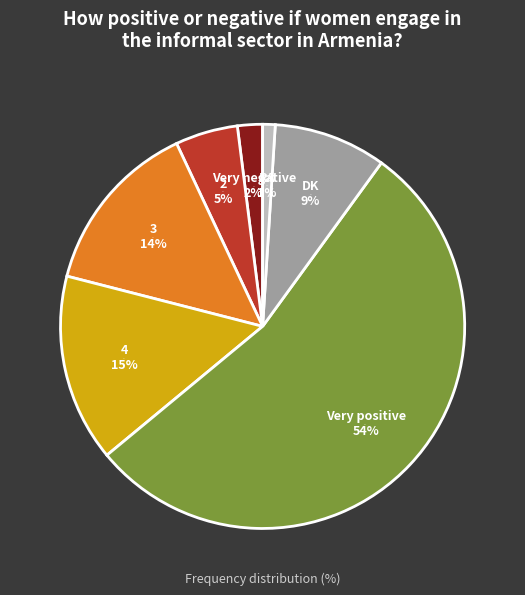

To the nearest percent, what percentage of the pie is 4?

15%